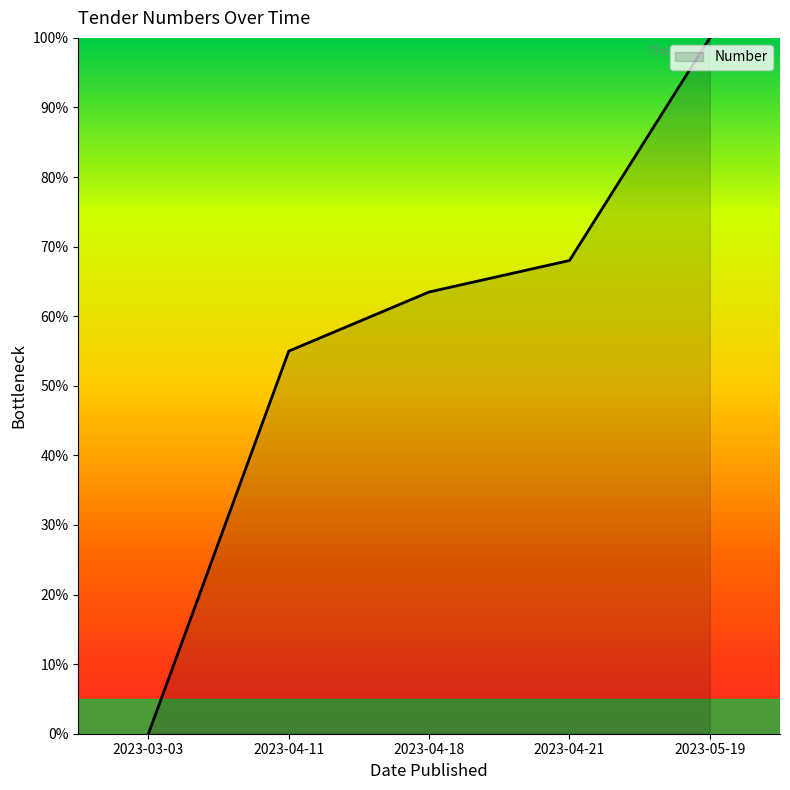

What is the ratio of the value at 2023-04-18 to the value at 2023-04-21?

0.9